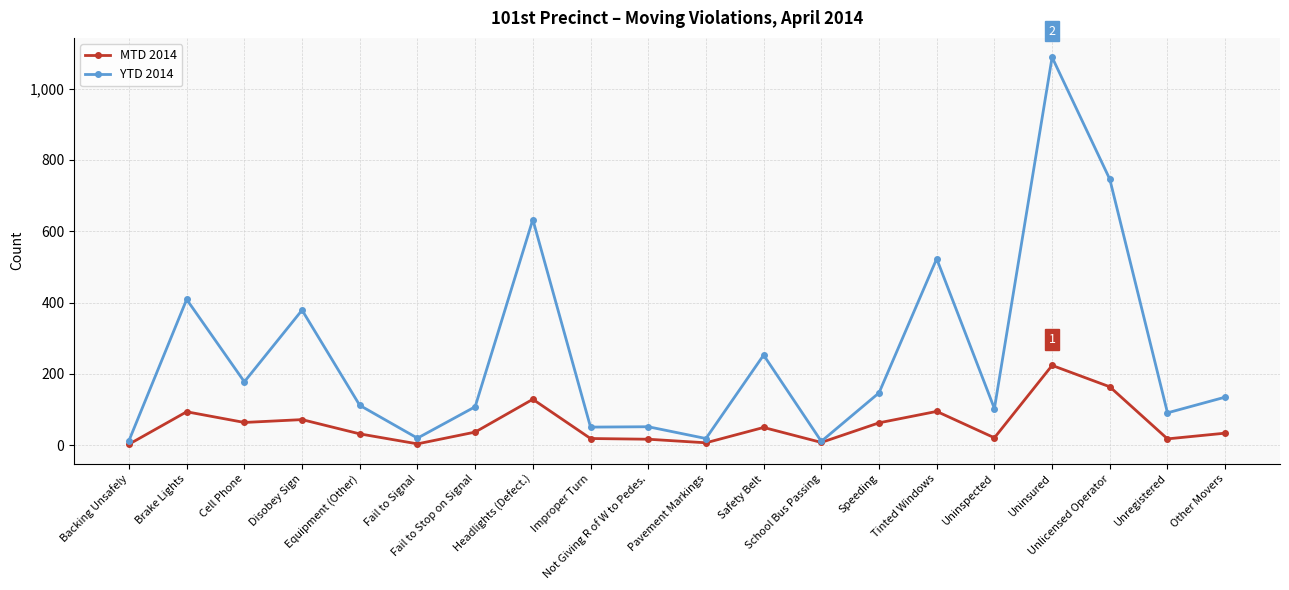

Which category has the highest value across all series?

Uninsured